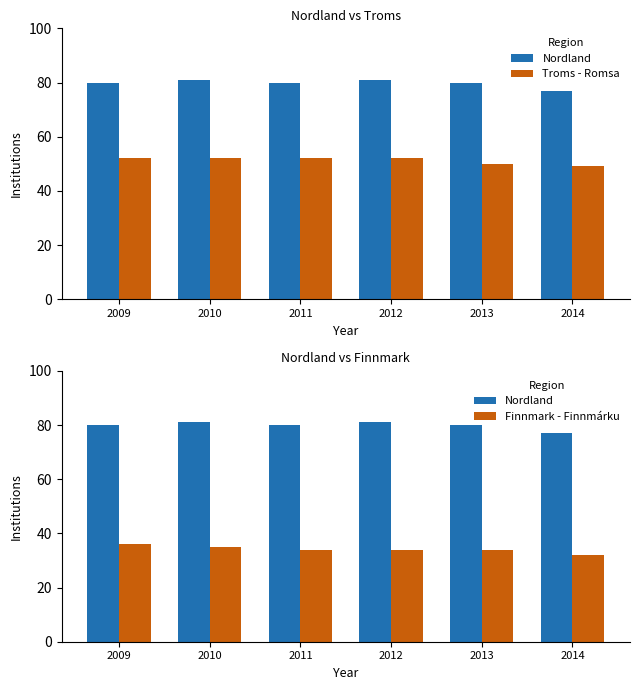

Reading left to right, list all the values displayed in this chart.

Nordland: 2009=80	2010=81	2011=80	2012=81	2013=80	2014=77
Troms - Romsa: 2009=52	2010=52	2011=52	2012=52	2013=50	2014=49
Finnmark - Finnmárku: 2009=36	2010=35	2011=34	2012=34	2013=34	2014=32